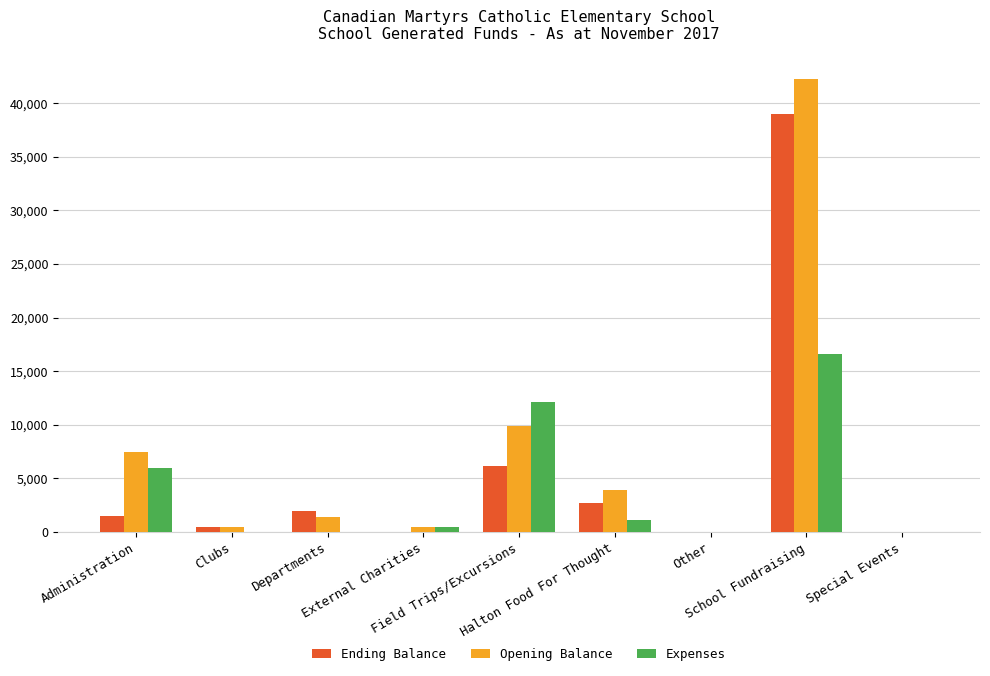

What is the greatest value displayed?

42288